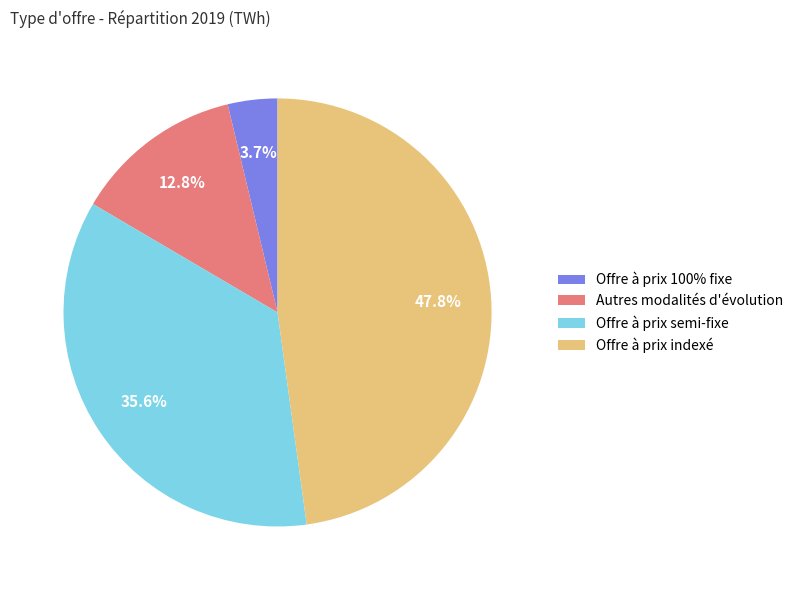

True or false: Offre à prix indexé accounts for 42% of the total.

False